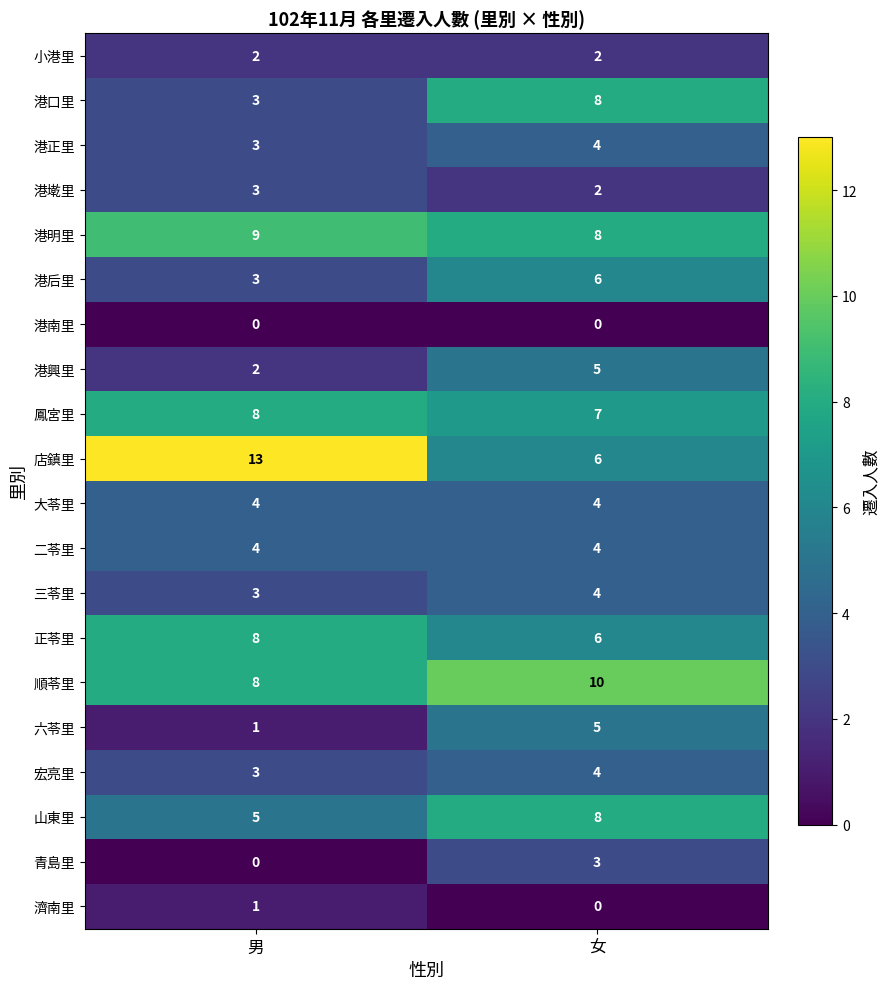

What is the approximate value of 大苓里 at 女?

4